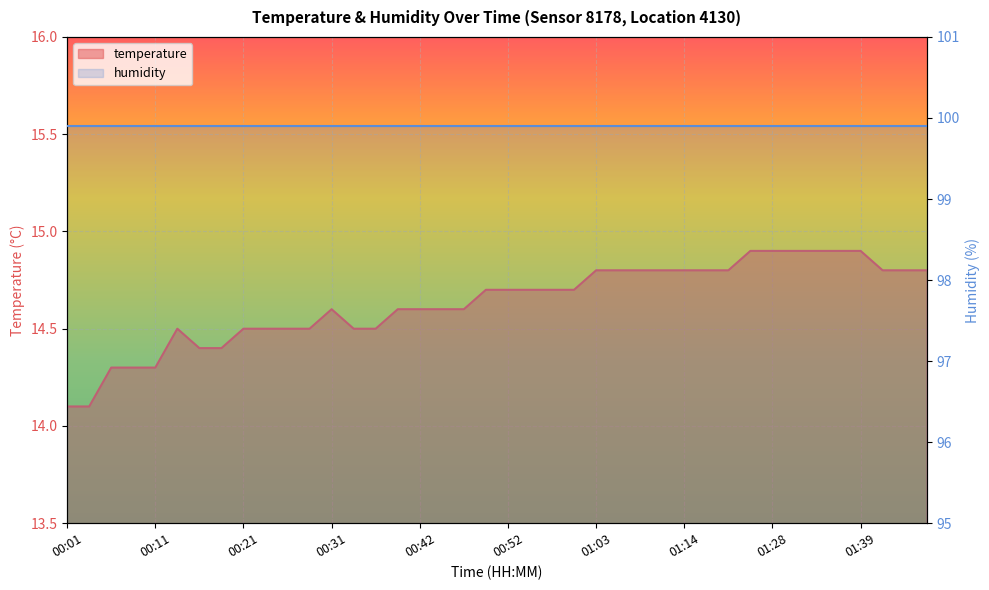

The chart shows a value of 14.3 at 00:11. True or false?

True